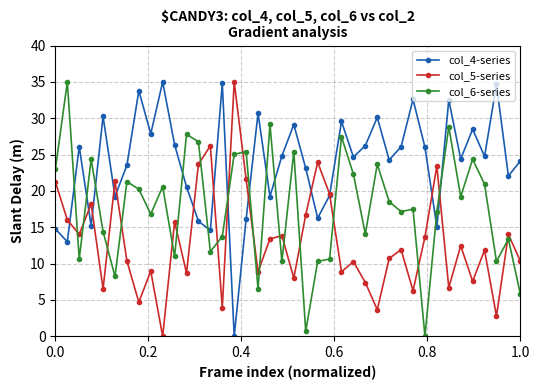

List the series in order of their overall mean, highest first.

col_4-series, col_6-series, col_5-series